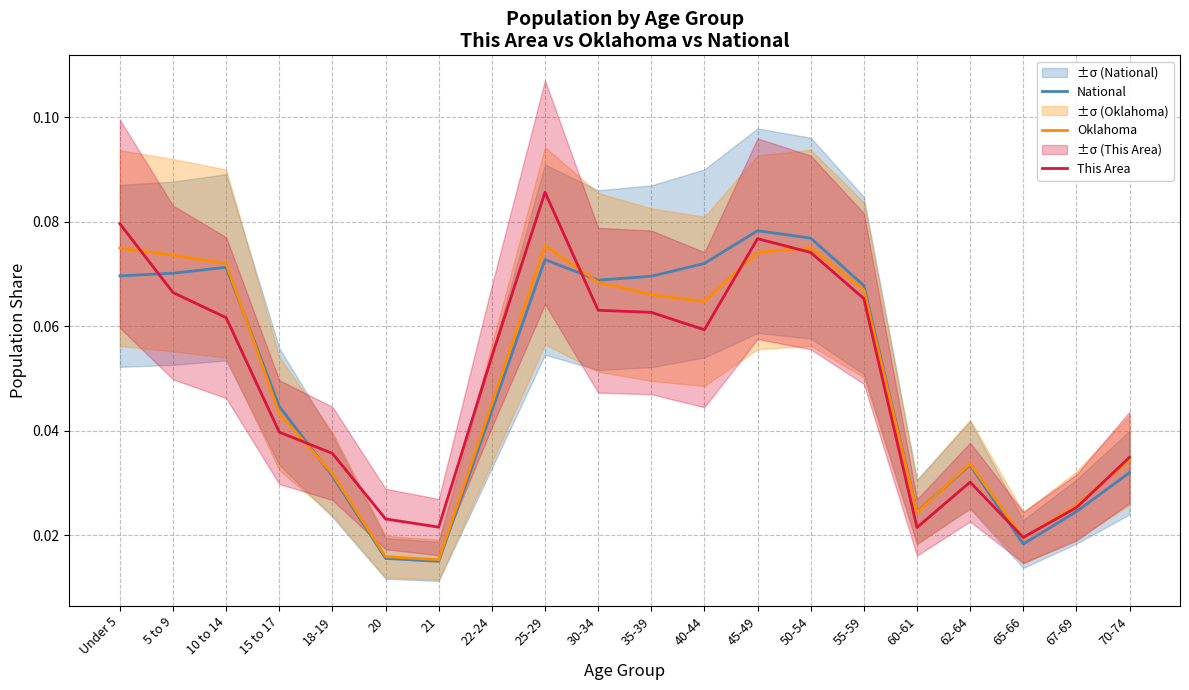

Where is the first local minimum for National?

21